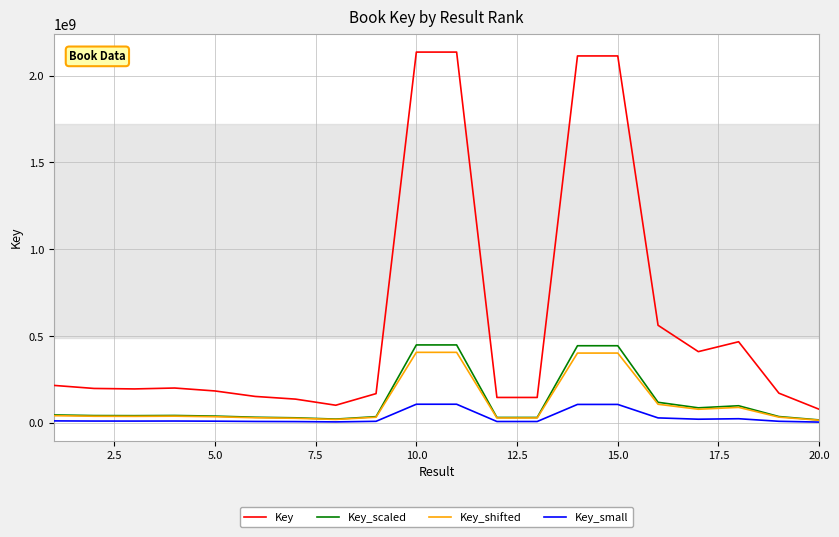

At how many categories does at least one series exceed 1037382265?

4